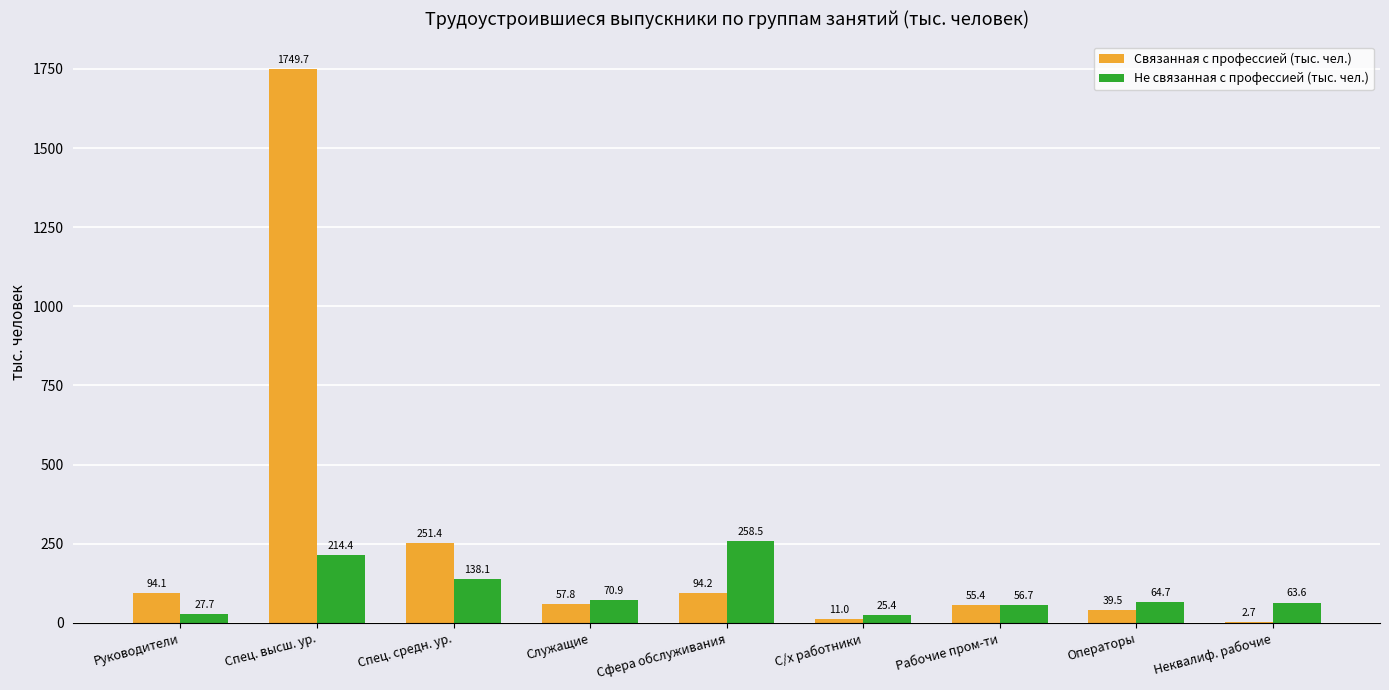

Count the number of categories in the chart.

9